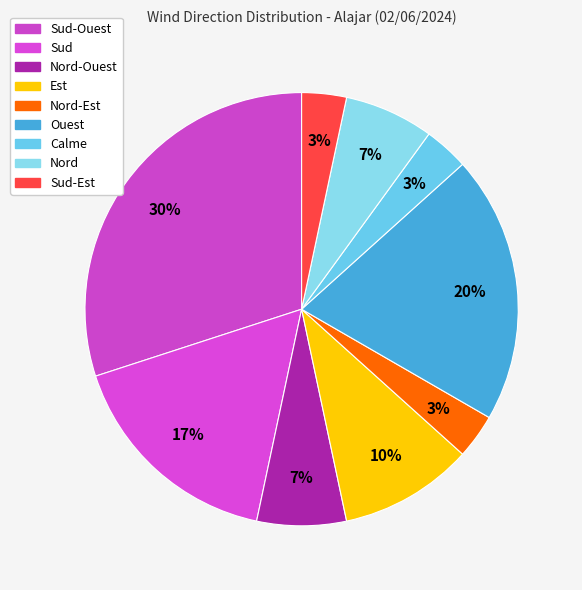

How many slices are in this pie chart?

9